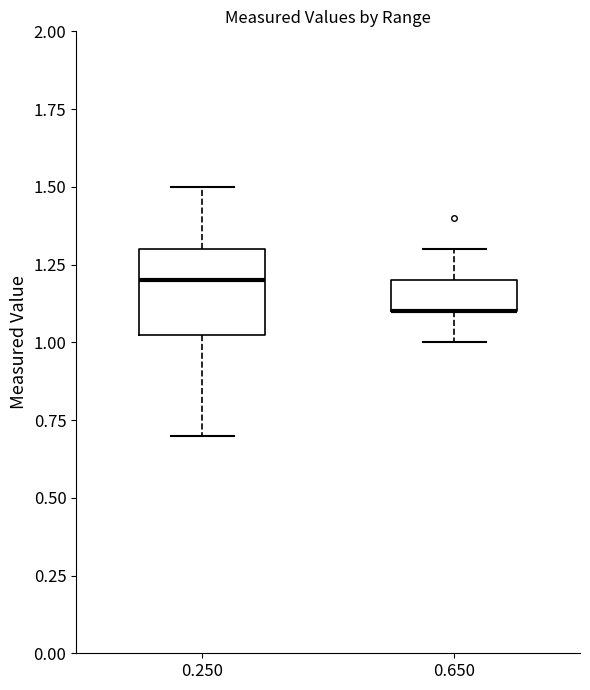

Reading left to right, transcribe this box plot: for each box, give where its median line is, the range the box spans, and where its two whiskers end, as read against the y-axis. The values are not printed on the chart, so give them approximately, as read against the axis.

0.250: median 1.20, box 1.05 to 1.30, whiskers 0.70 to 1.50
0.650: median 1.10 (drawn on the box's lower edge), box 1.10 to 1.20, whiskers 1.00 to 1.30